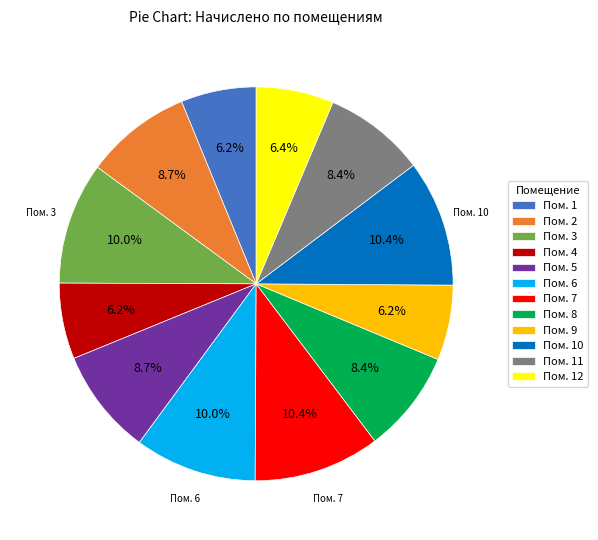

Do Пом. 3 and Пом. 11 together represent more than half of the pie?

No